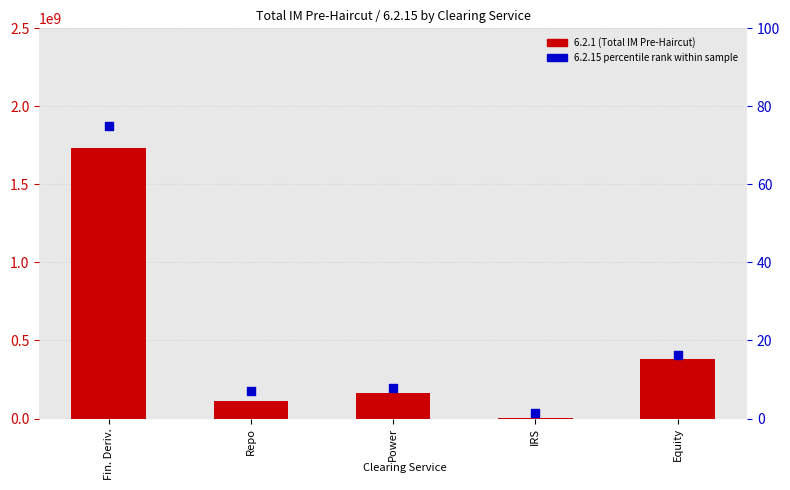

Which series has the largest total across all categories?

TotalIM col 6.2.1 (PreHaircut)